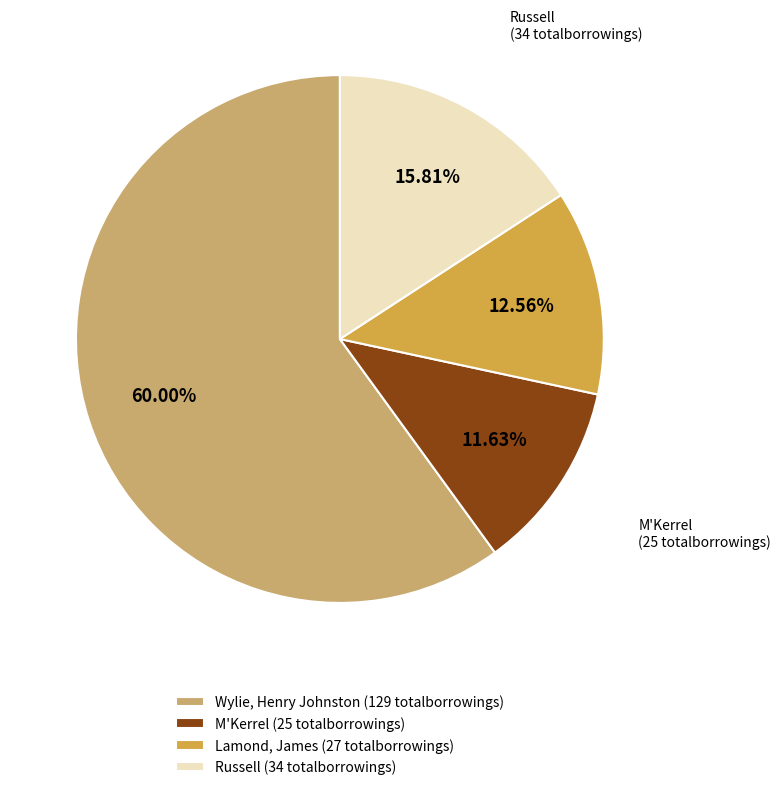

Approximately how many times larger is the value at Wylie, Henry Johnston (129 totalborrowings) compared to Russell (34 totalborrowings)?

3.8